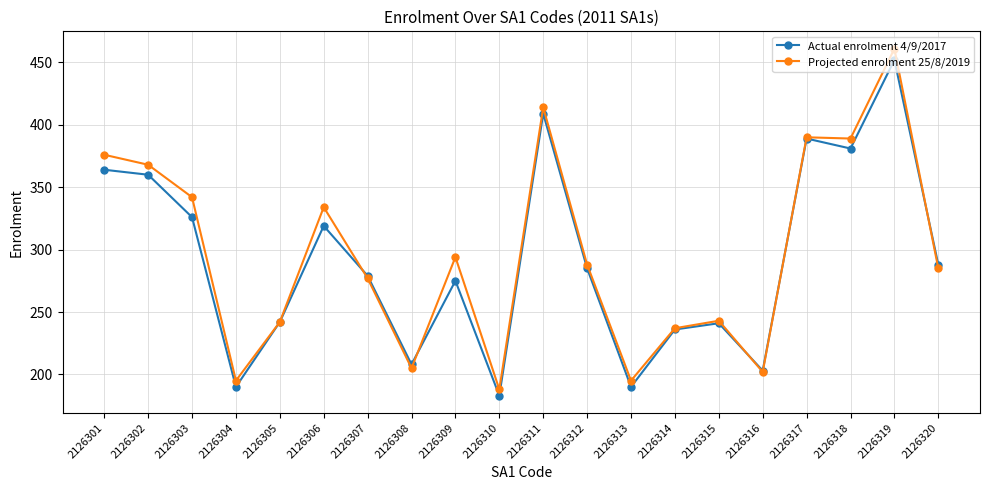

At which category does Projected enrolment 25/8/2019 reach its first local valley?

2126304